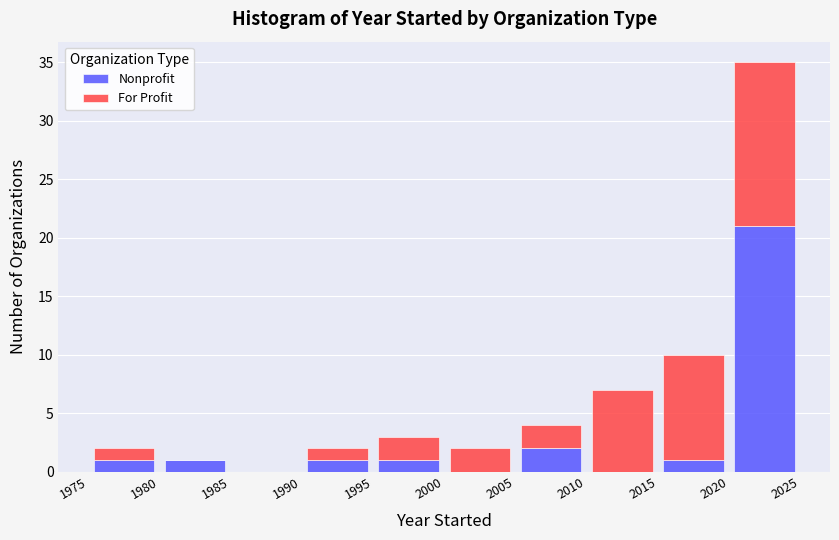

Reading left to right, list every stacked bar in this chart as the range it spans on the x-axis followed by its total height. The values are not printed on the chart, so give them approximately, as read against the axis.

1975 to 1980: 2
1980 to 1985: 1
1985 to 1990: 0
1990 to 1995: 2
1995 to 2000: 3
2000 to 2005: 2
2005 to 2010: 4
2010 to 2015: 7
2015 to 2020: 10
2020 to 2025: 35